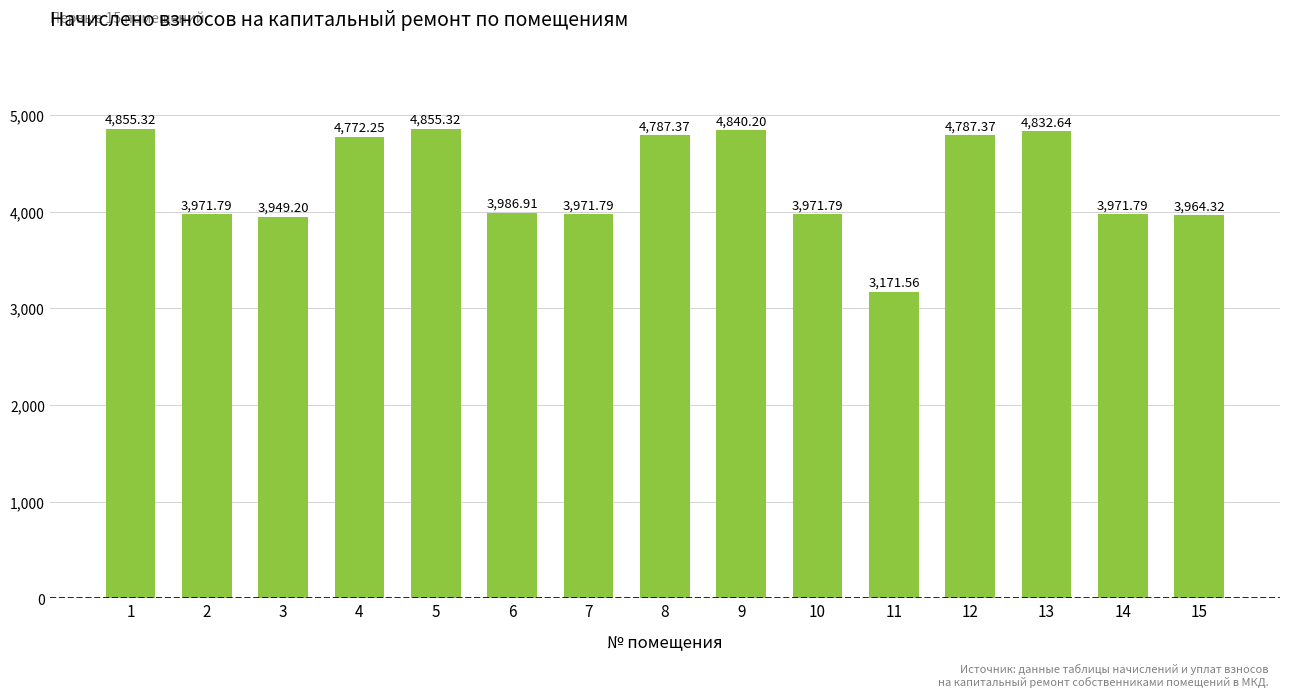

What is the difference between the values at 11 and 10?

800.2